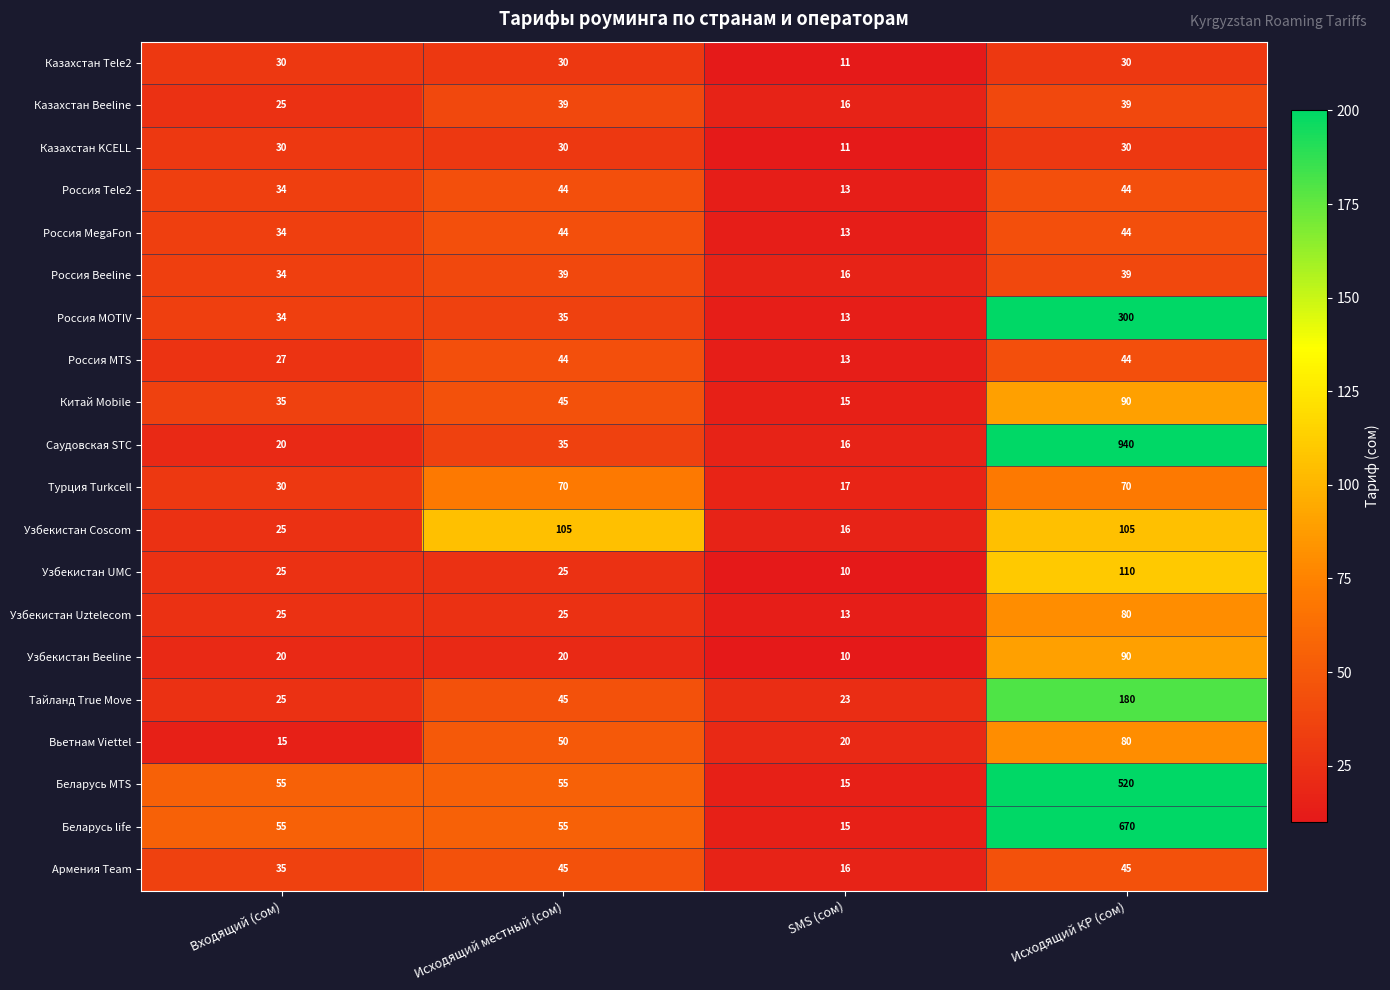

Count the Узбекистан Beeline values in the range 20 to 90.

3